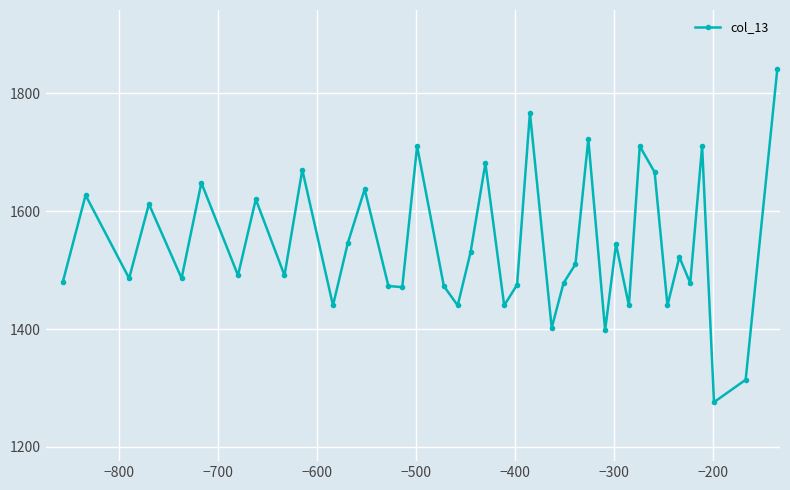

What is the greatest value displayed?

1841